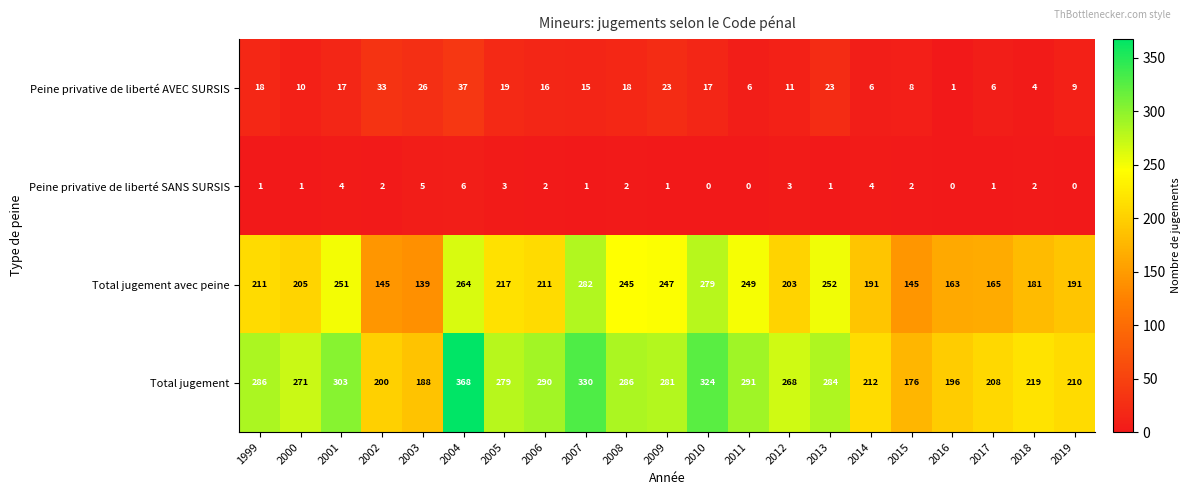

Which label corresponds to the largest value in the chart?

2004